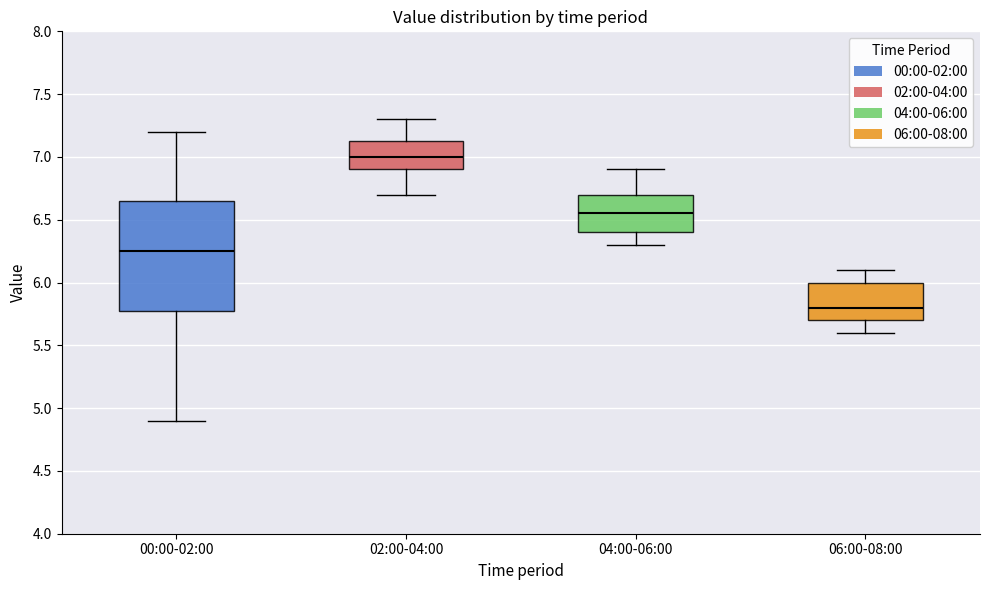

Reading left to right, read every box against the y-axis: the position of its median line, the range the box covers, and the ends of its whiskers. The values are not printed on the chart, so give them approximately, as read against the axis.

00:00-02:00: median 6.25, box 5.80 to 6.65, whiskers 4.90 to 7.20
02:00-04:00: median 7.00, box 6.90 to 7.15, whiskers 6.70 to 7.30
04:00-06:00: median 6.55, box 6.40 to 6.70, whiskers 6.30 to 6.90
06:00-08:00: median 5.80, box 5.70 to 6.00, whiskers 5.60 to 6.10